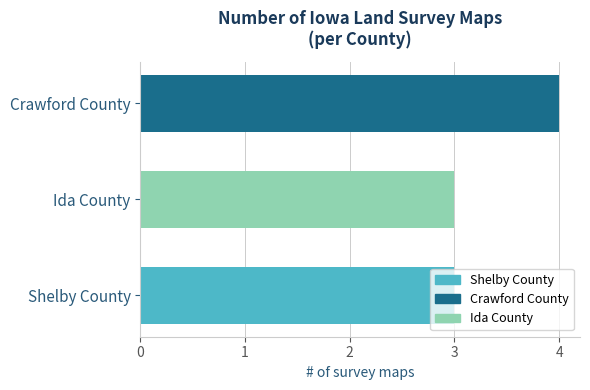

What is the greatest value displayed?

4